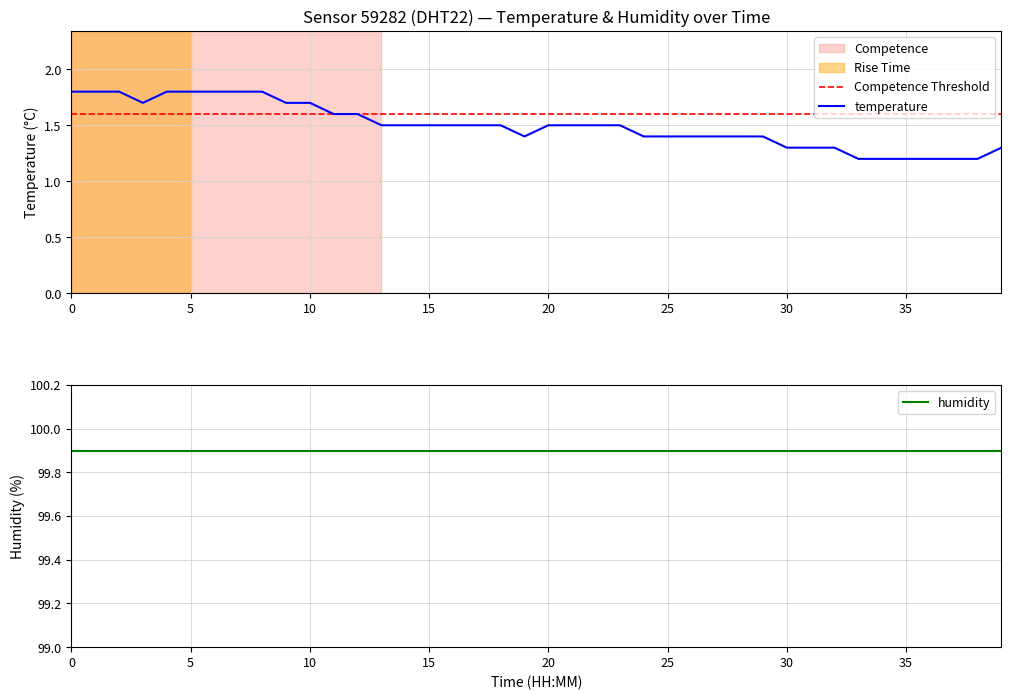

Rank the series by their maximum value, from lowest to highest.

temperature, humidity